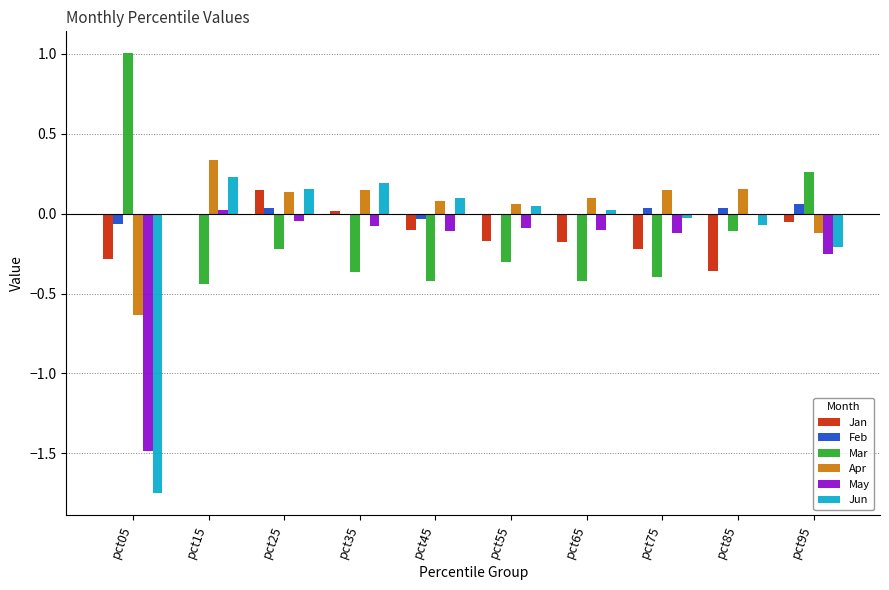

Where does the Jun series first go above 0?

pct15